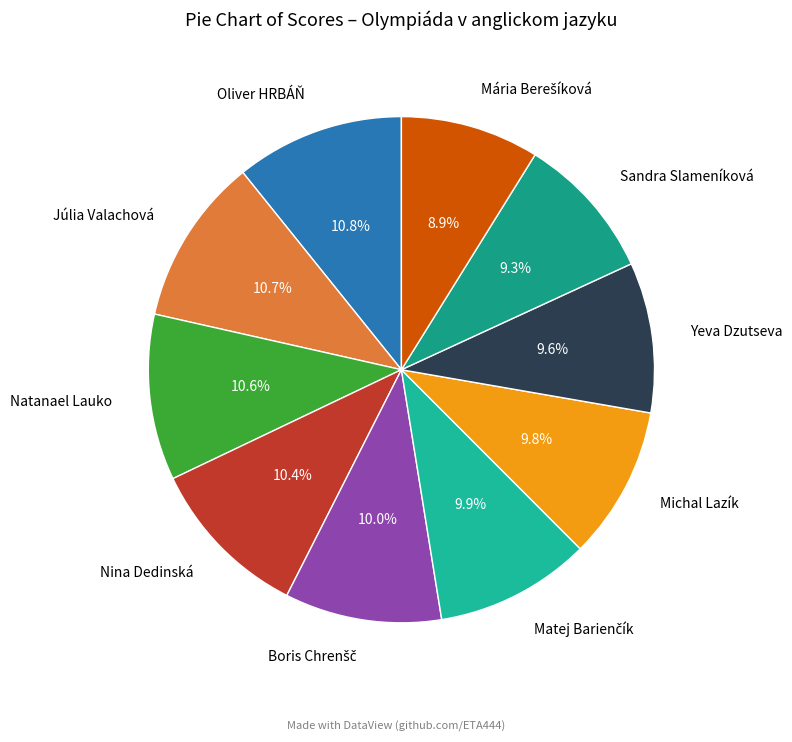

Is the sum of Nina Dedinská and Júlia Valachová greater than half?

No